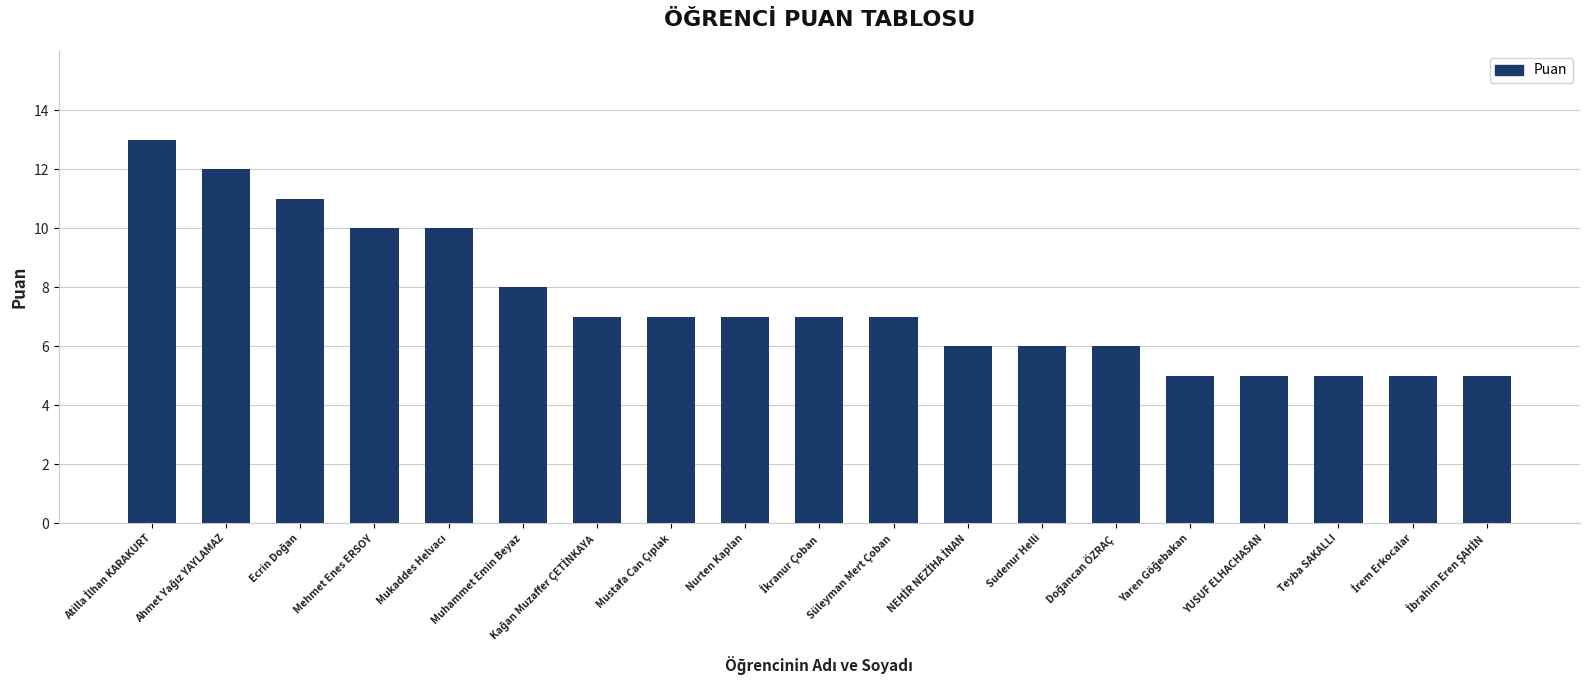

Does the chart contain stacked bars?

No